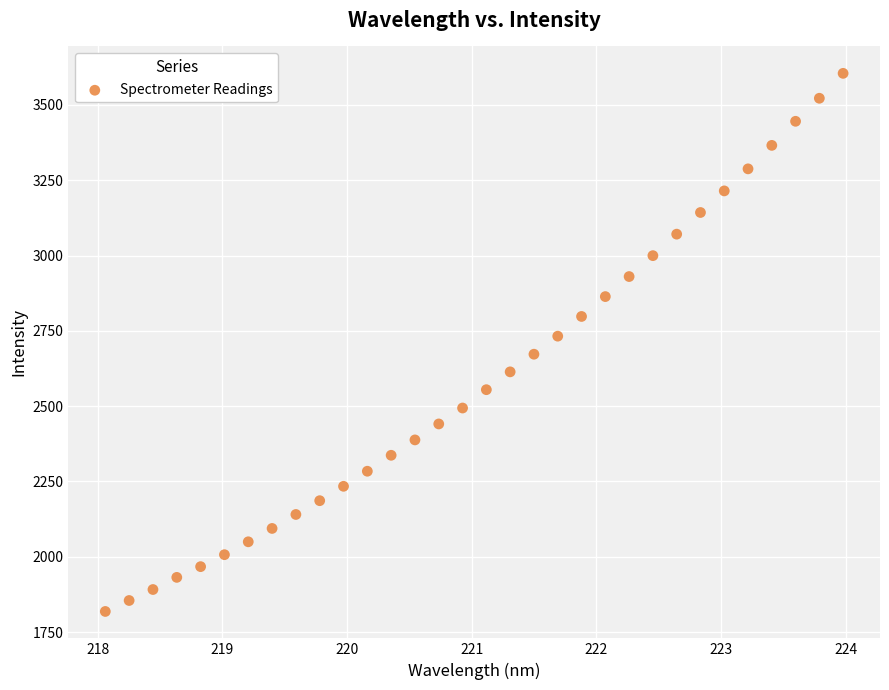

What is the range of X values (max minus min)?

5.9